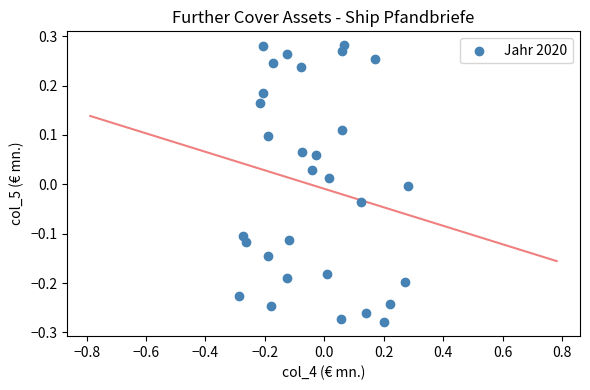

What is the range of Y values (max minus min)?

0.6